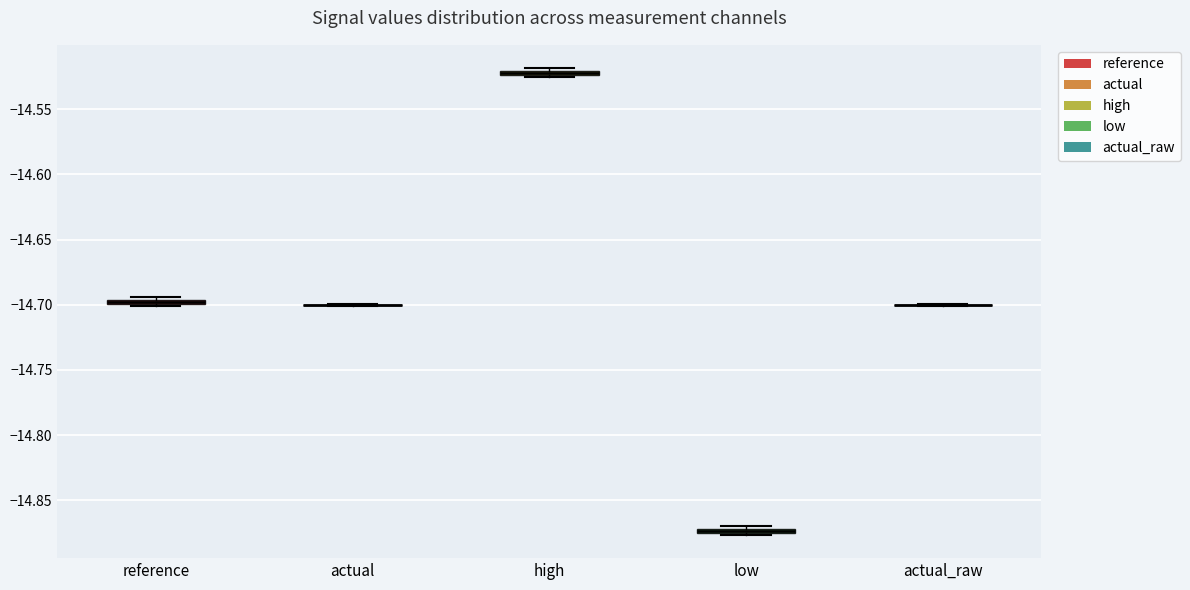

Where is the upper edge of the box for reference on the y-axis? The values are not printed on the chart, so give them approximately, as read against the axis.

-14.695